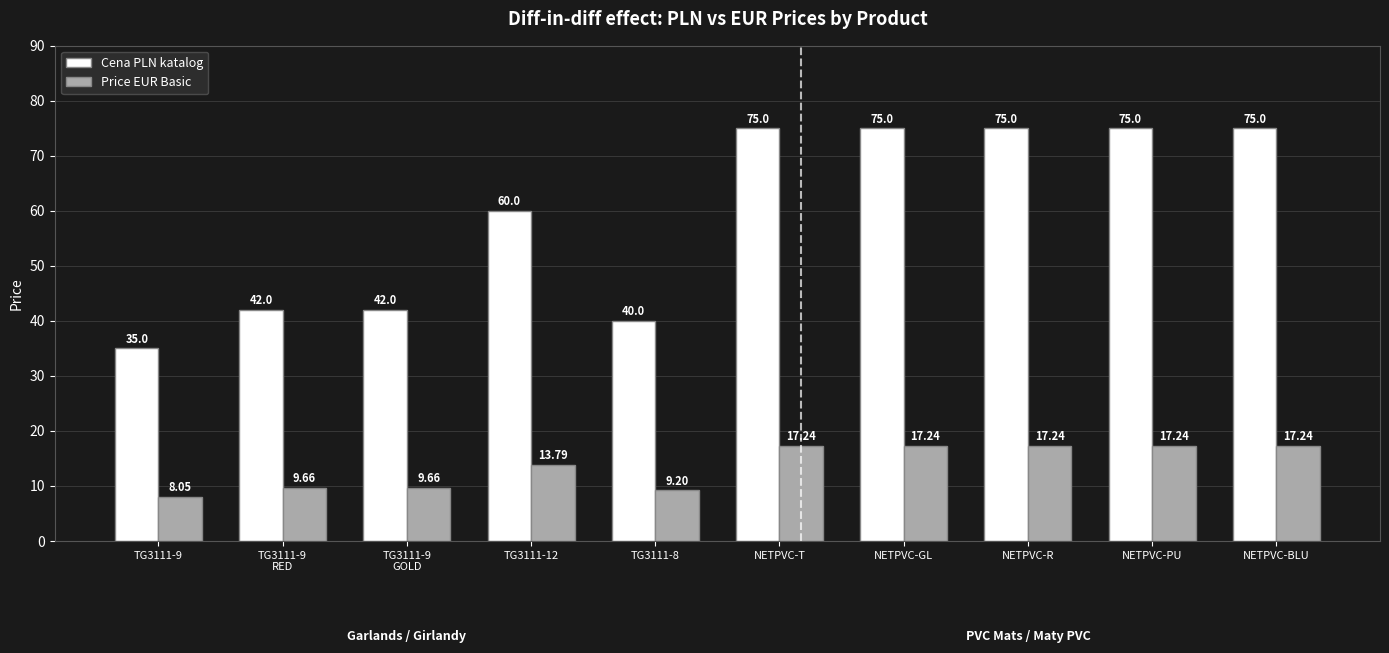

Read the Cena PLN katalog value at TG3111-8.

40.0